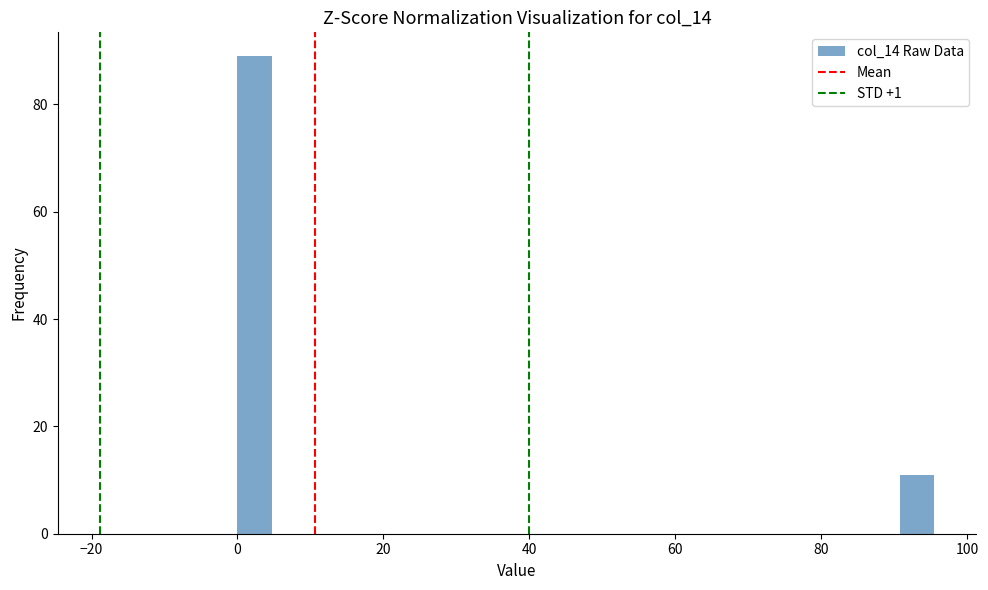

Read against the x-axis, roughly where is the centre of the tallest bar?

2